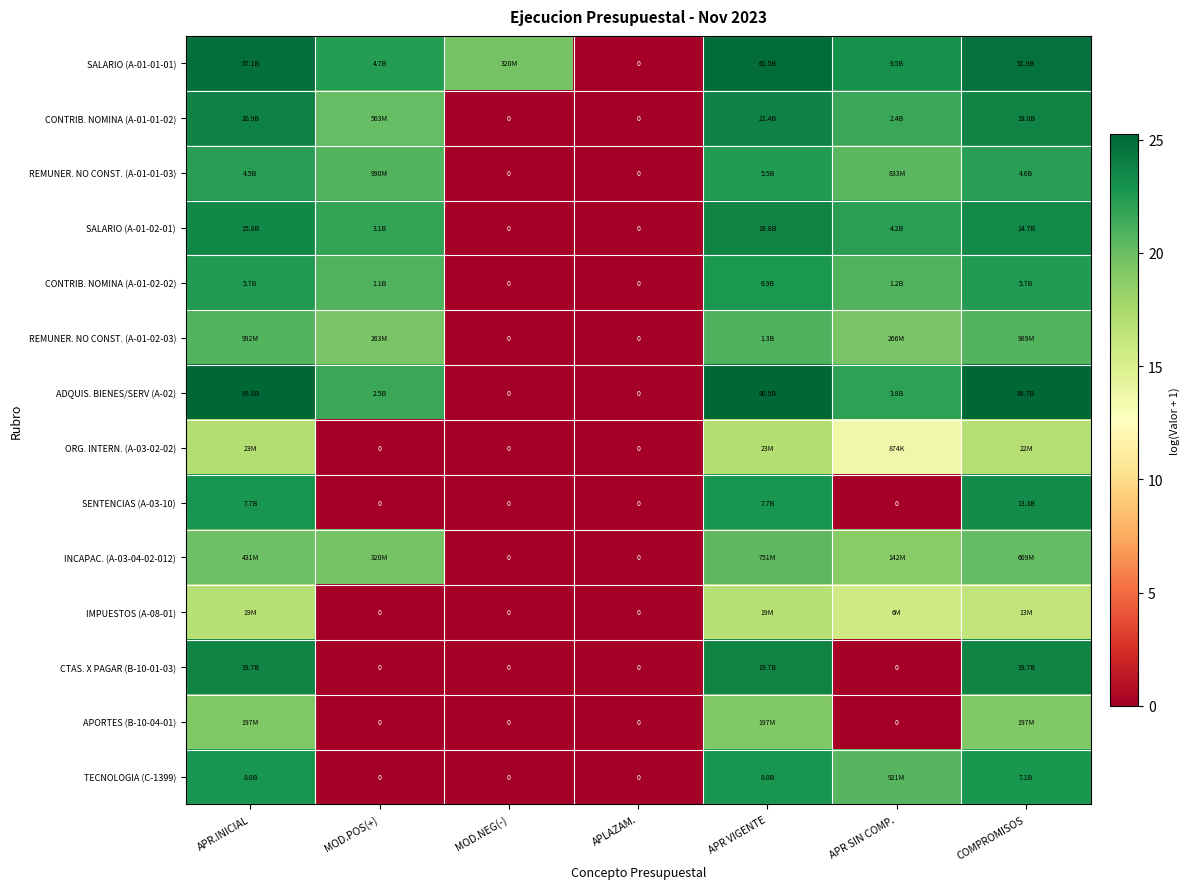

At which label does REMUNER. NO CONST. (A-01-01-03) reach its minimum?

MOD.NEG(-)